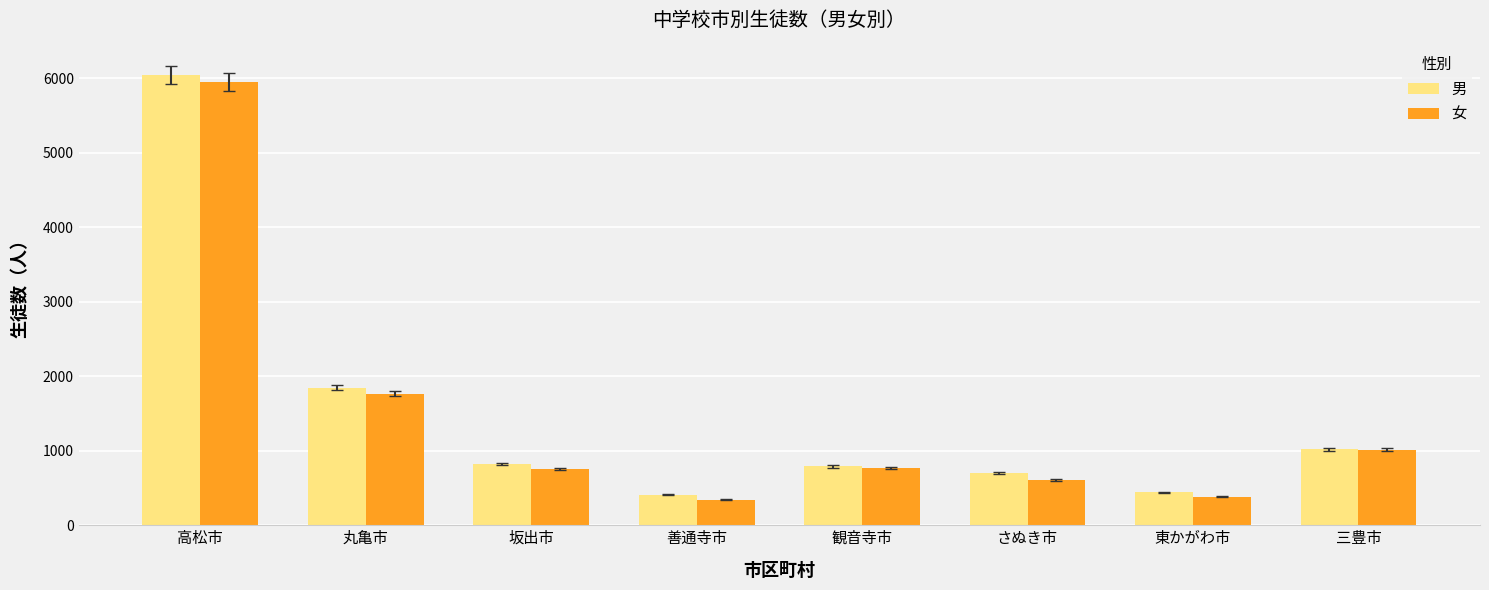

The value of 女 at 高松市 is 3486. True or false?

False